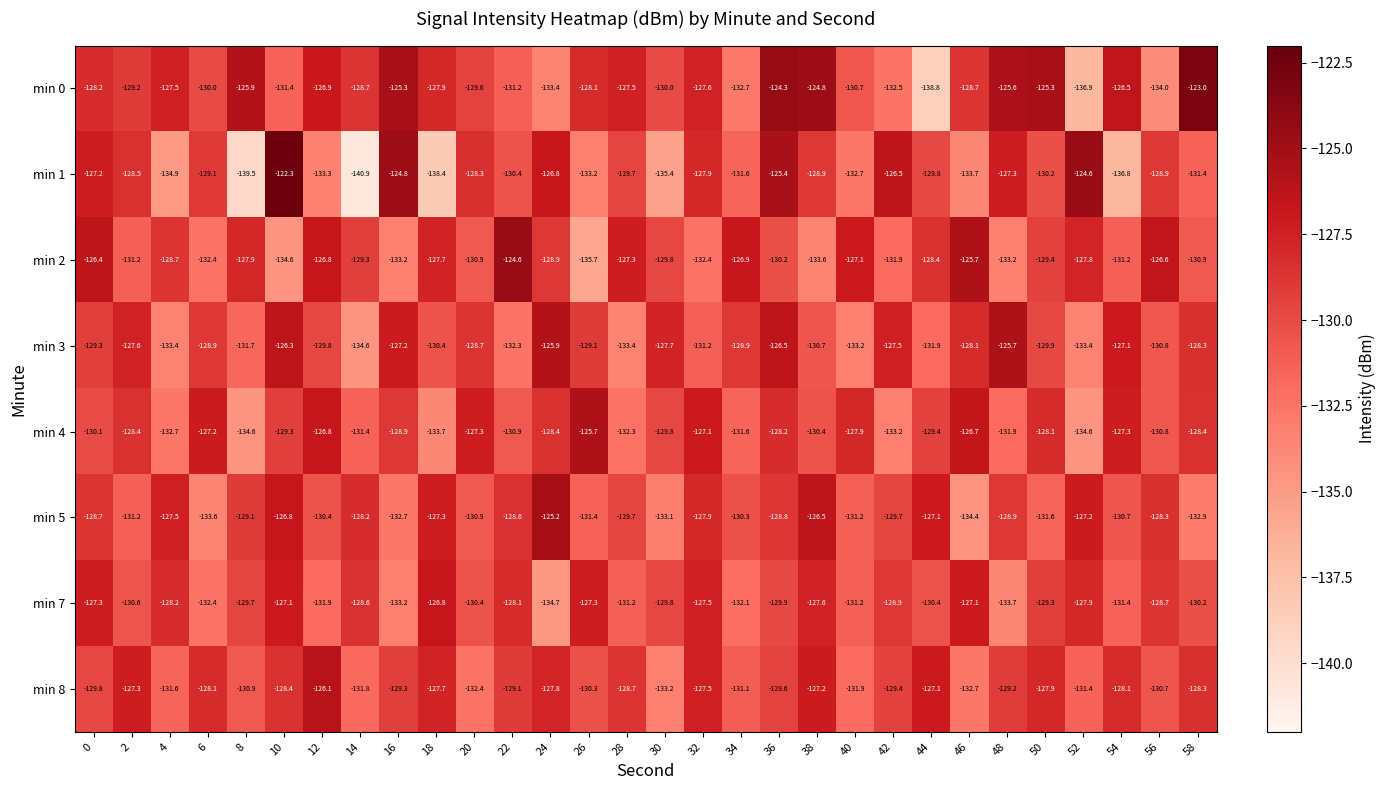

What value does the min 1 series have at 48?

-127.3